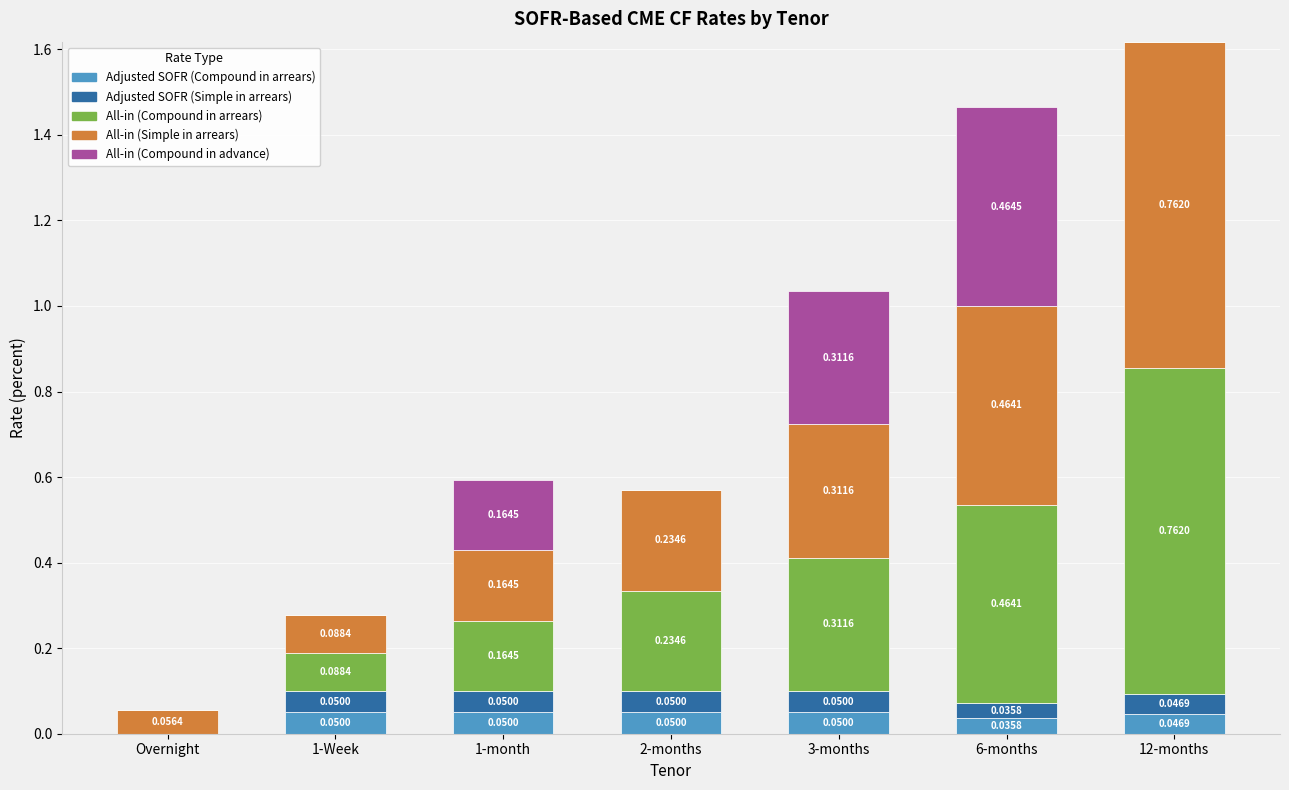

What is the total value across all series at 3-months?

1.0